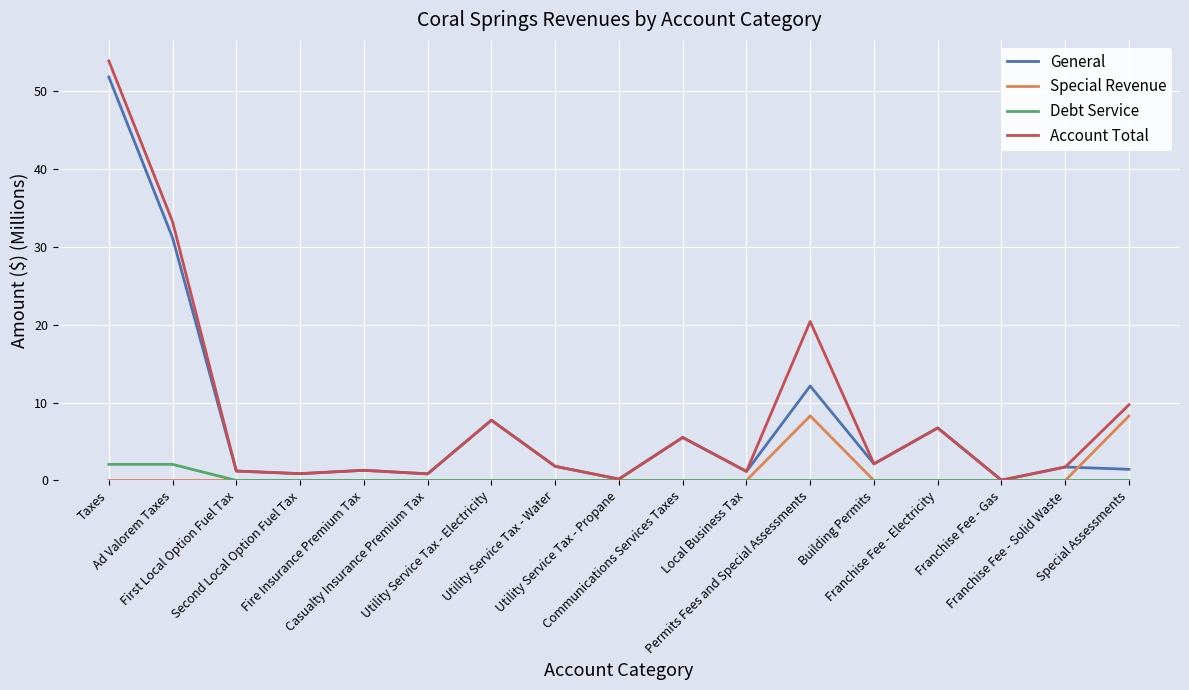

What is the maximum value shown in the chart?

53.8